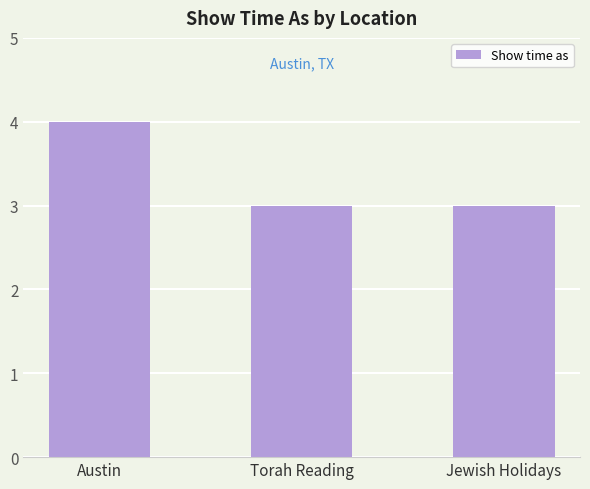

What value does the data have at Austin?

4